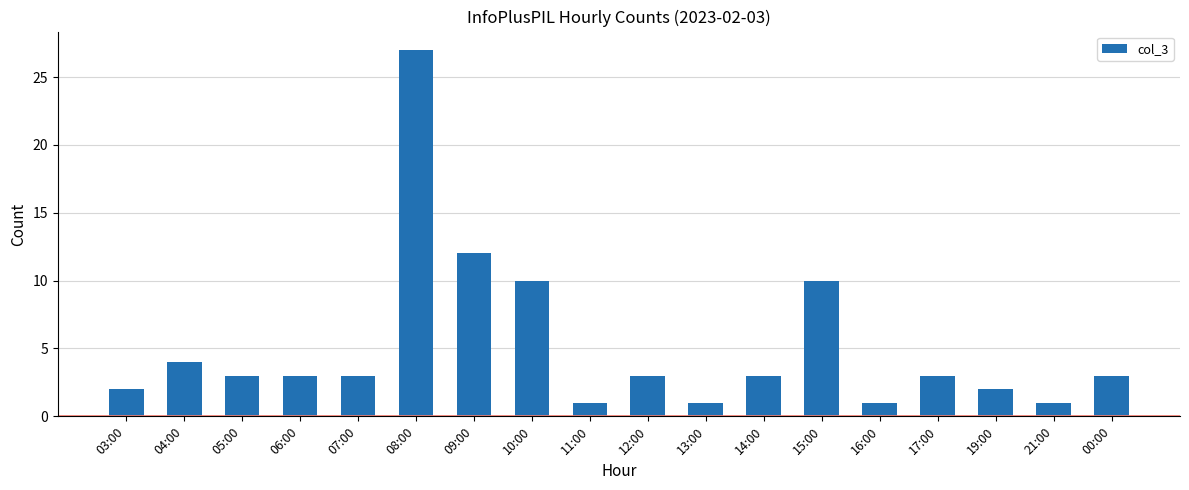

What is the label of the 4th bar from the right?

17:00